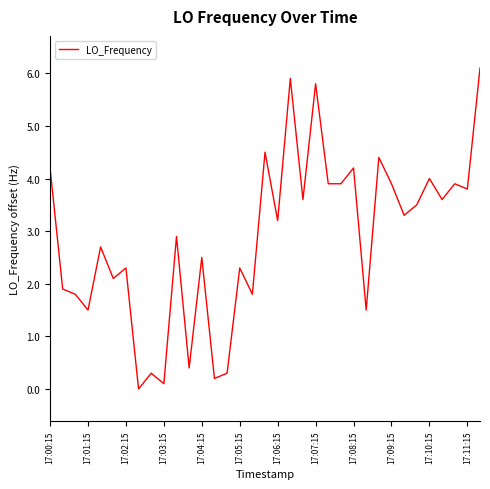

What is the difference between the maximum and minimum values?

6.1